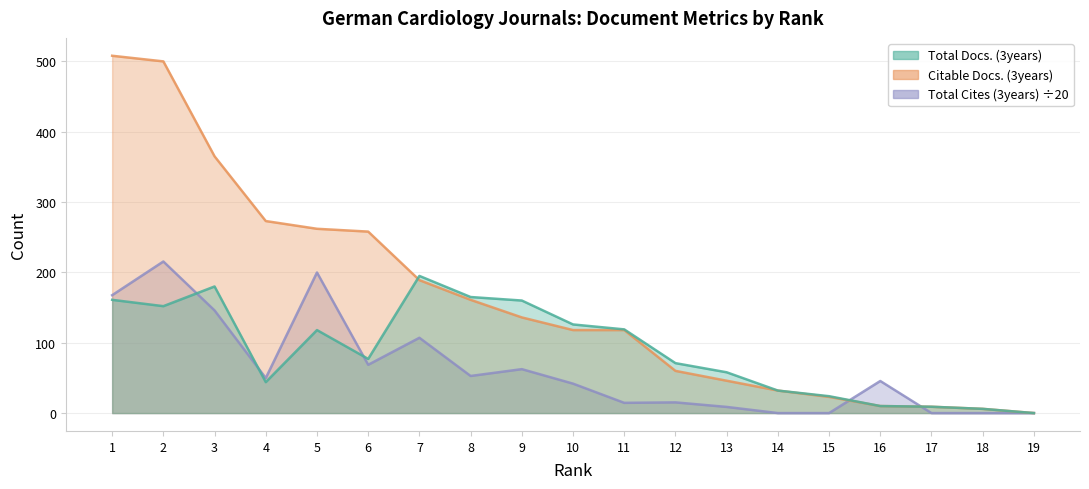

Which category has the lowest value across all series?

19